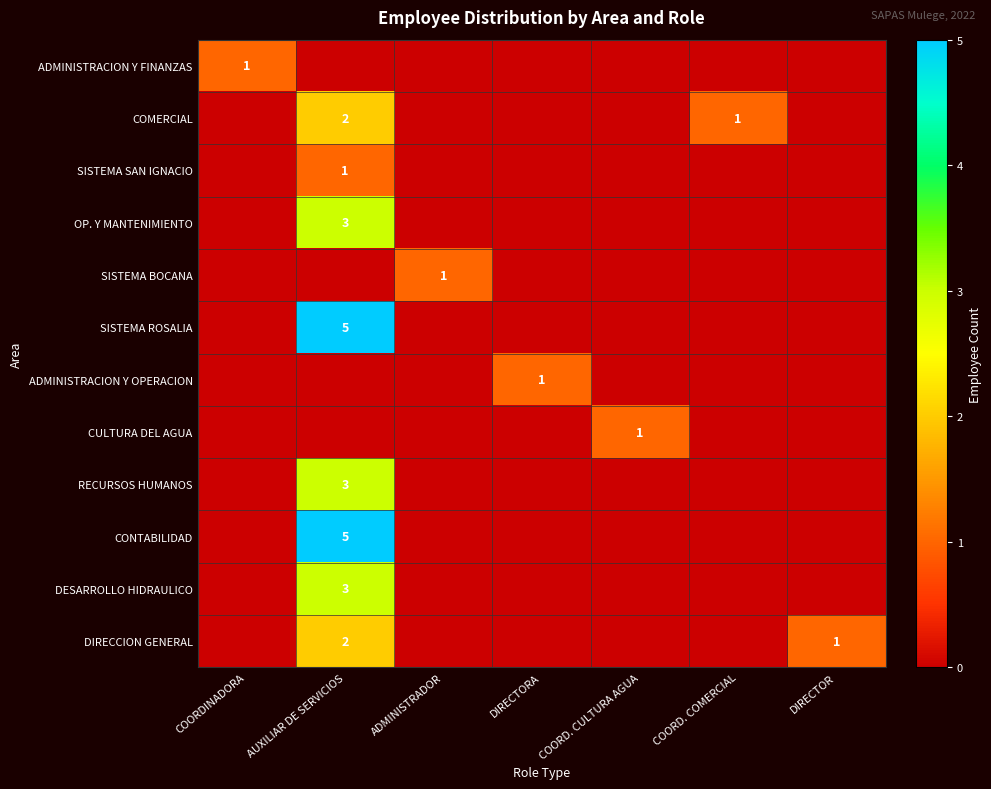

True or false: ADMINISTRACION Y OPERACION has a value of 0 at AUXILIAR DE SERVICIOS.

True